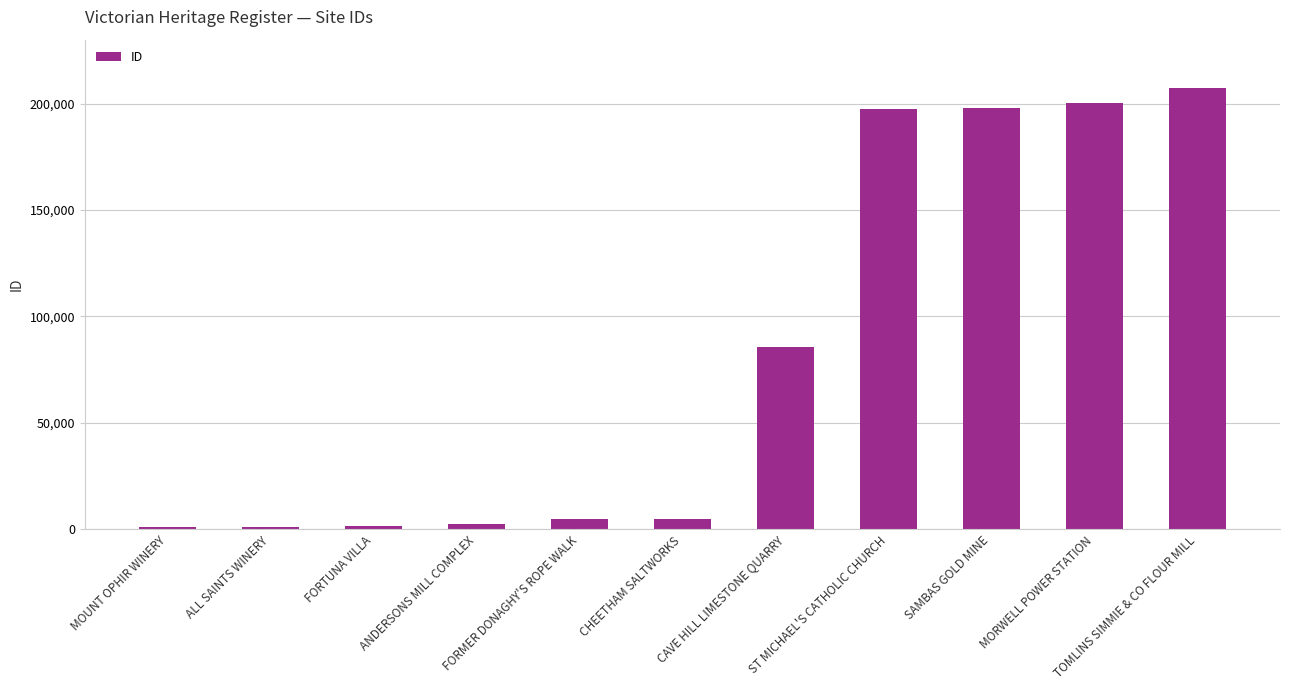

What is the difference between the maximum and minimum values?

206157